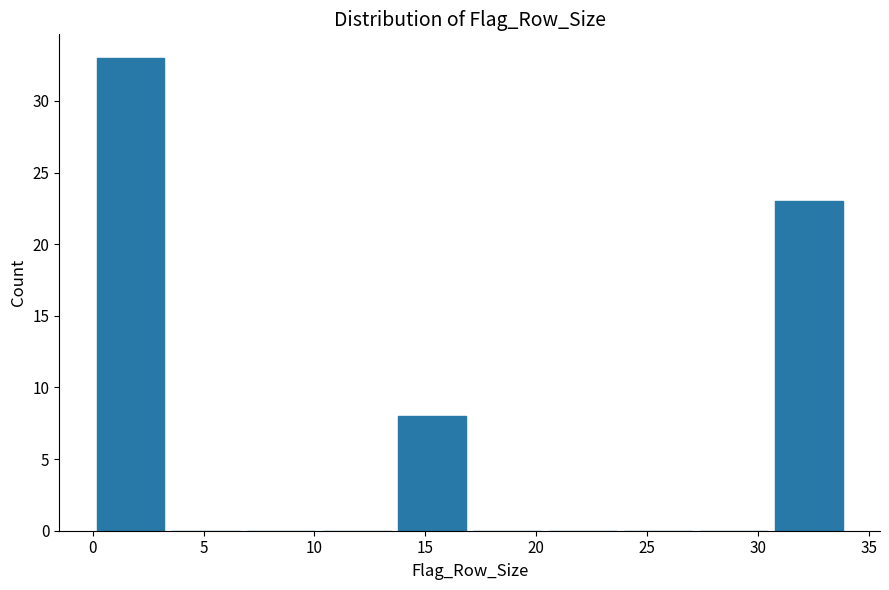

What is the height of the bar covering 30.6 to 34.0 on the x-axis? Neither the bar edges nor the heights are printed on the chart, so give them approximately, as read against the axes.

23